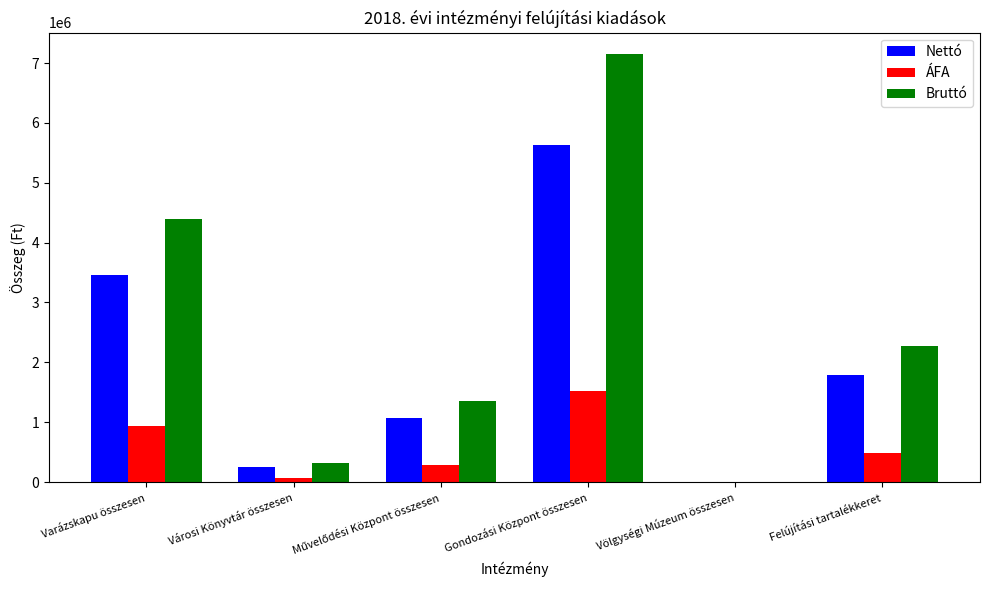

Is it true that ÁFA equals 68000 at Városi Könyvtár összesen?

True